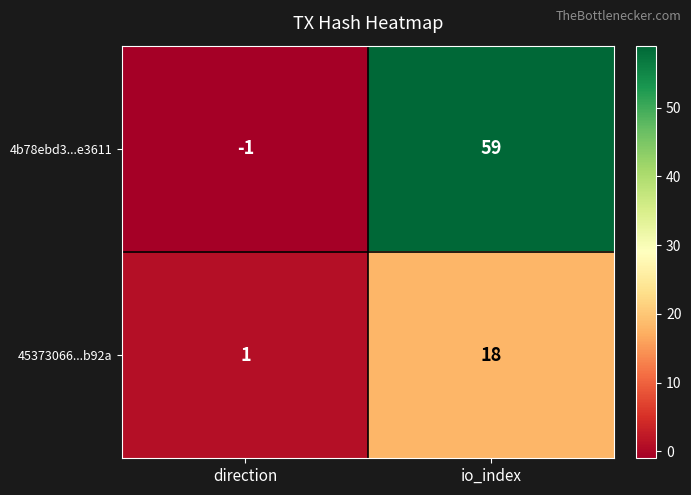

What is the total value across all series at direction?

0